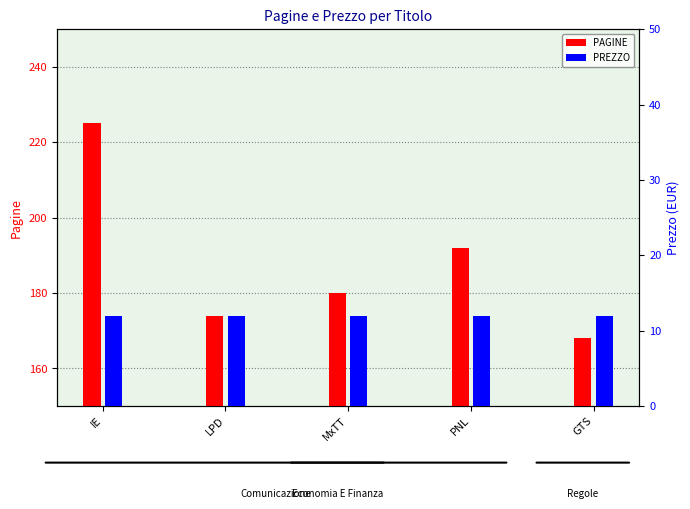

Between GTS and LPD, which is larger?

LPD